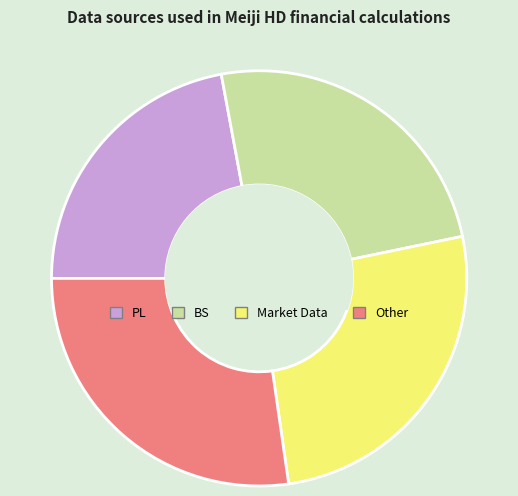

Count the number of slices in the pie.

4